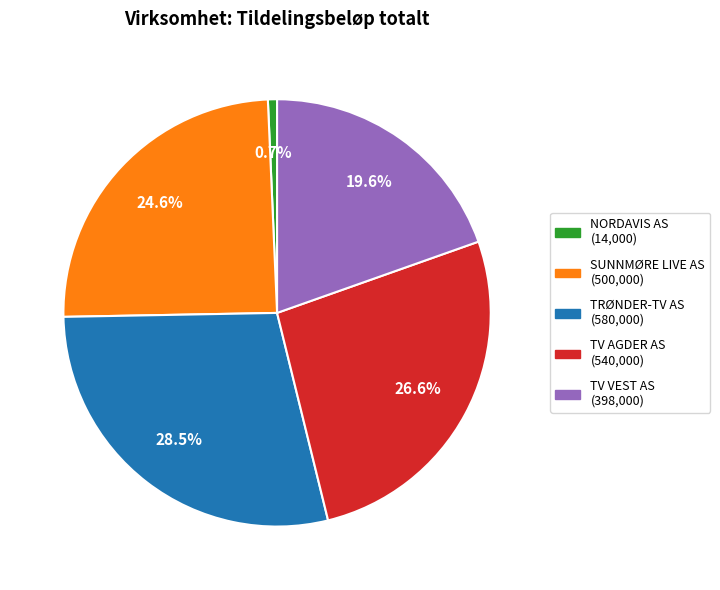

What percentage is the TV VEST AS slice, to the nearest percent?

20%